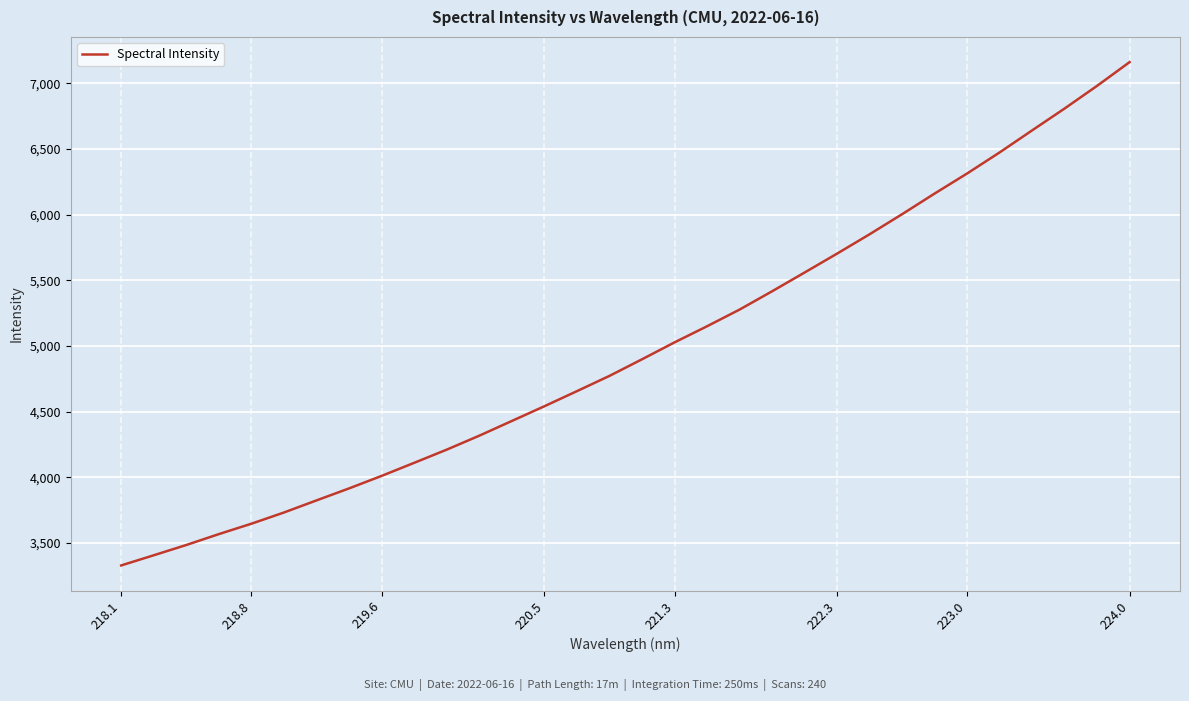

What is the difference between the maximum and minimum values?

3831.9